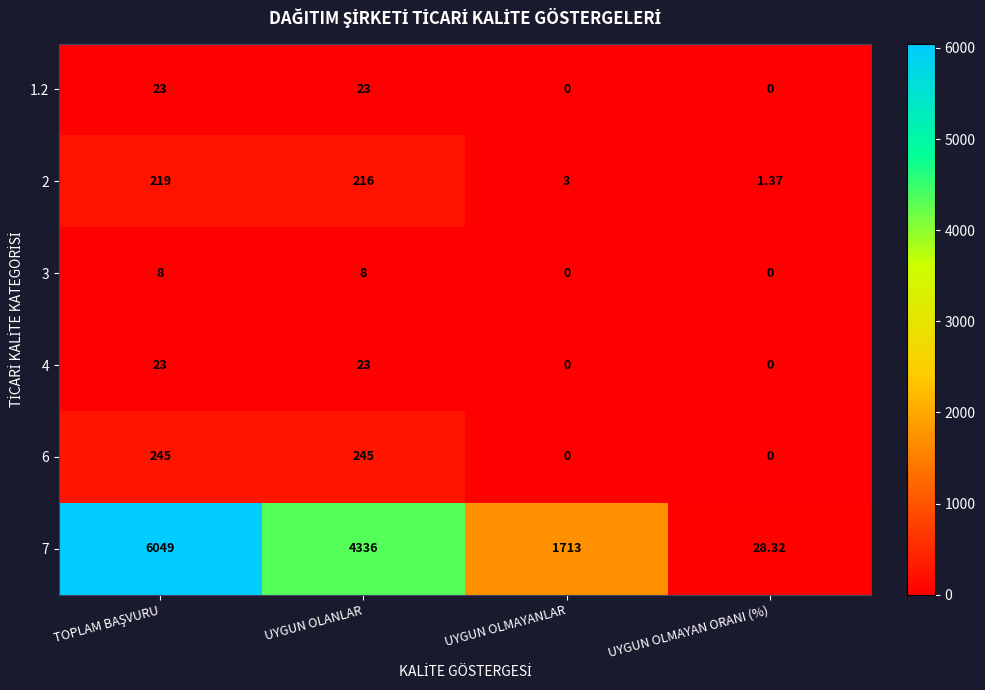

At which label does 2 reach its minimum?

UYGUN OLMAYAN ORANI (%)